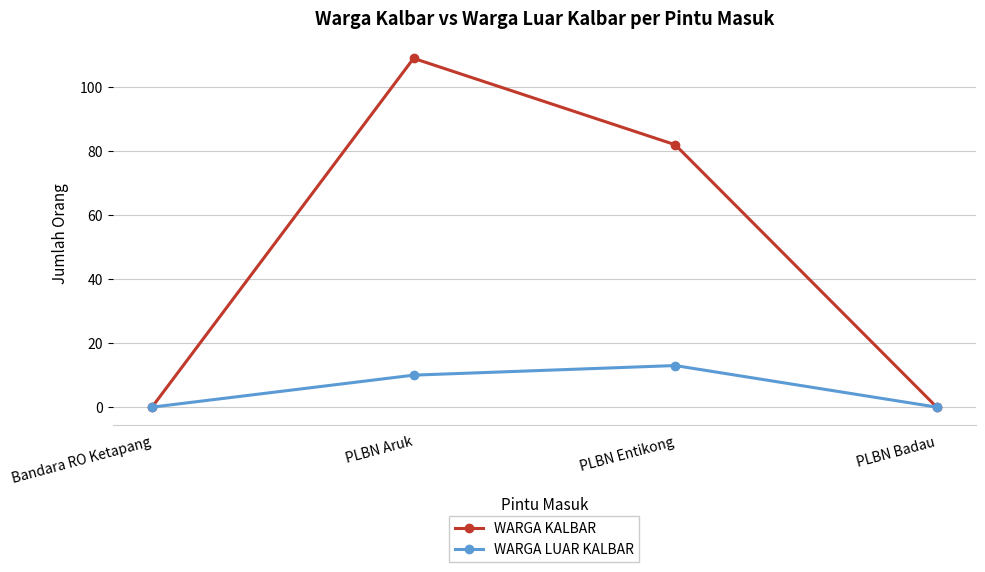

What position from the left is PLBN Badau?

4